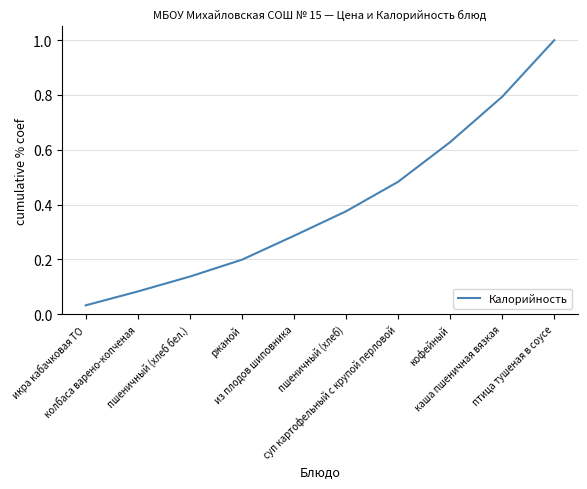

True or false: there are more than 1 points higher than both neighbors.

False